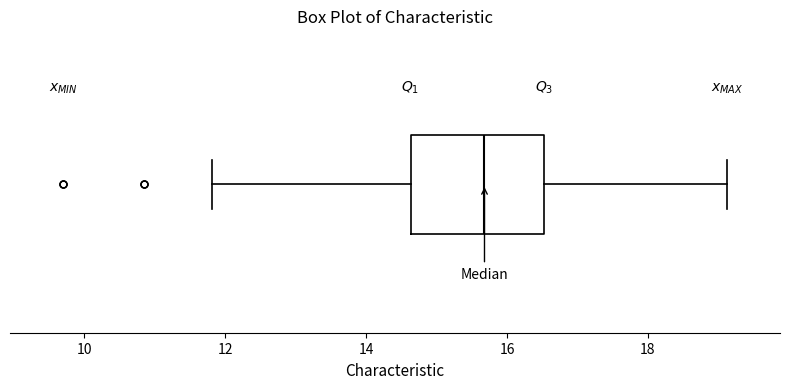

Transcribe this box plot: give where the median line is, the range the box spans, and where the two whiskers end, as read against the x-axis. The values are not printed on the chart, so give them approximately, as read against the axis.

median 15.6, box 14.6 to 16.6, whiskers 11.8 to 19.2